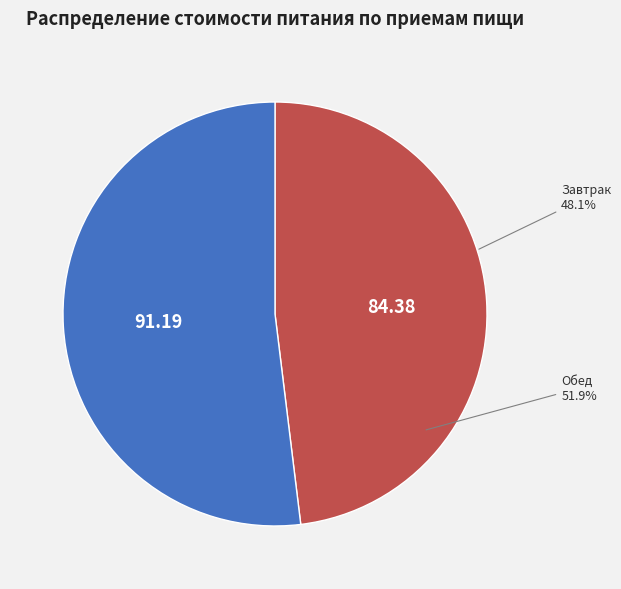

True or false: Завтрак accounts for 48% of the total.

True